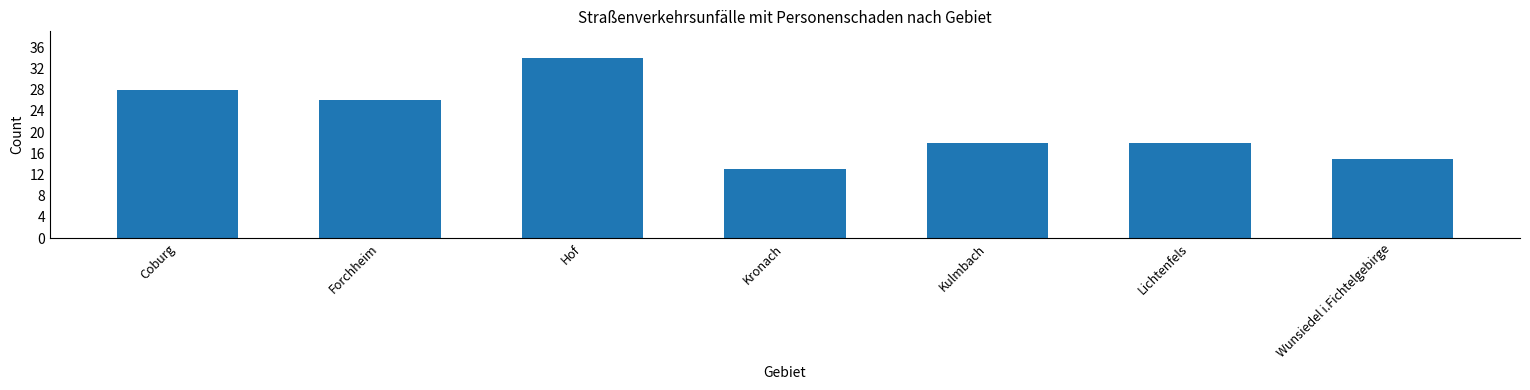

What is the difference between the maximum and minimum values?

21